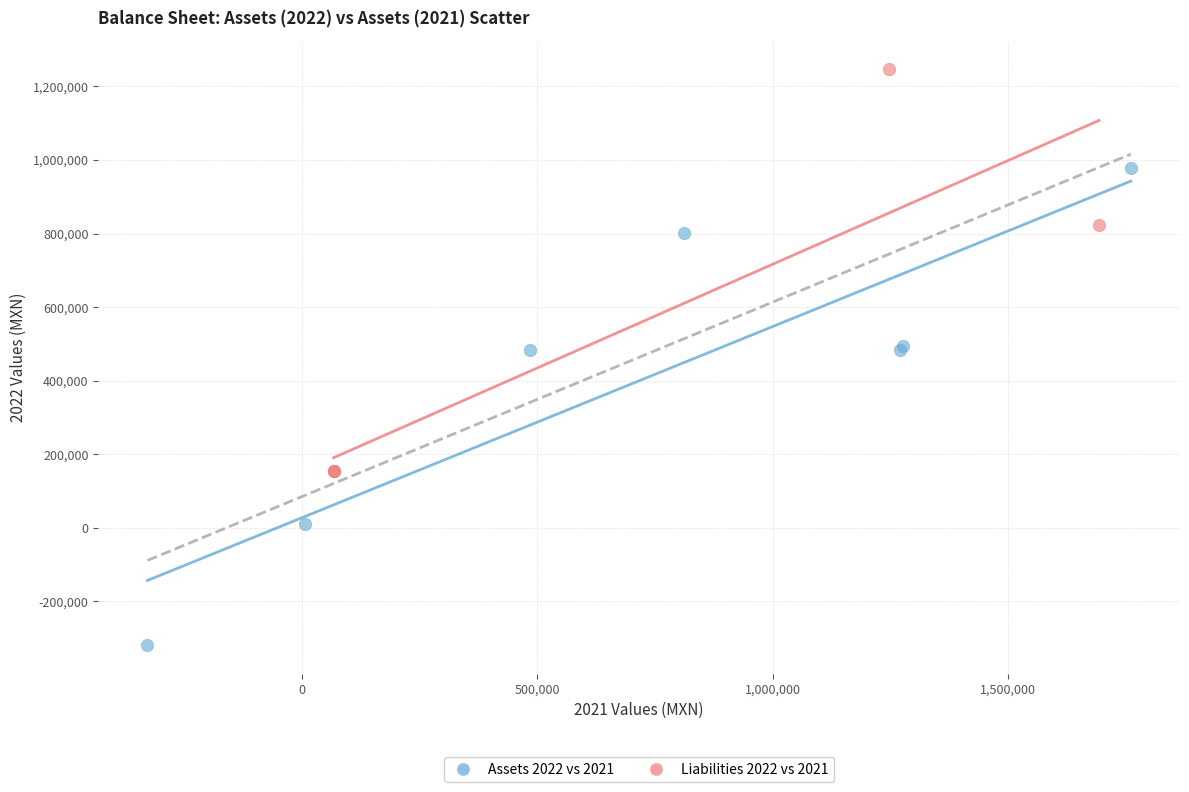

Which series has the widest spread of Y values?

Assets 2022 vs 2021